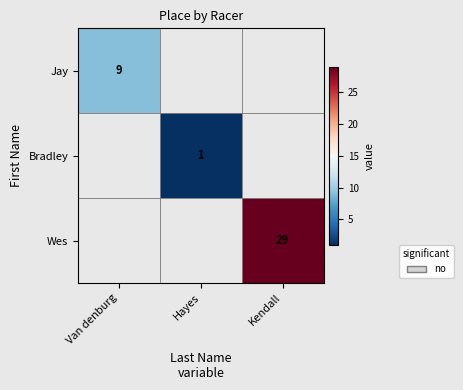

Is the value of Wes at Kendall greater than the value of Bradley at Hayes?

Yes